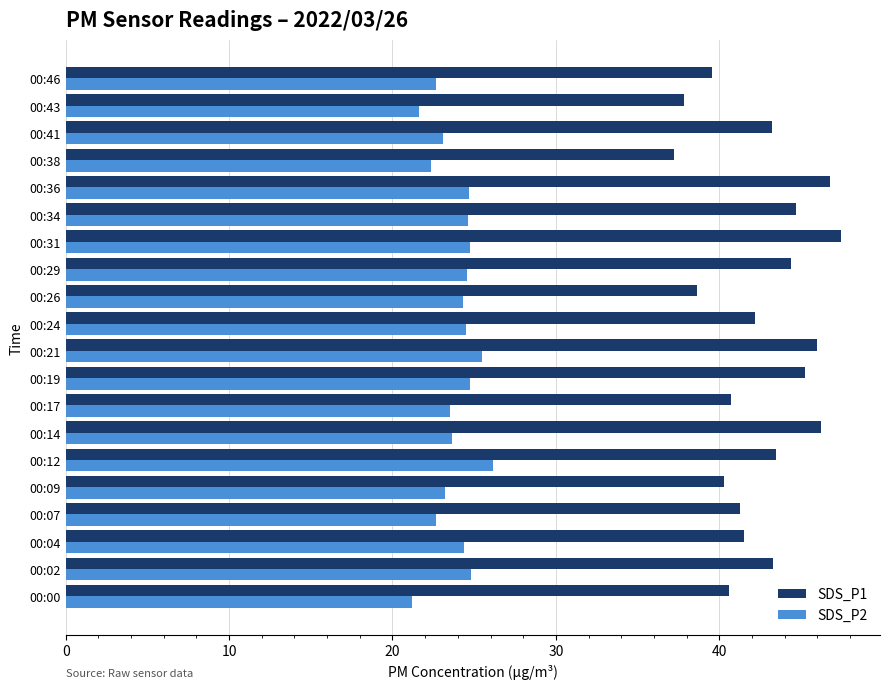

How many data points in SDS_P1 are above 43?

10